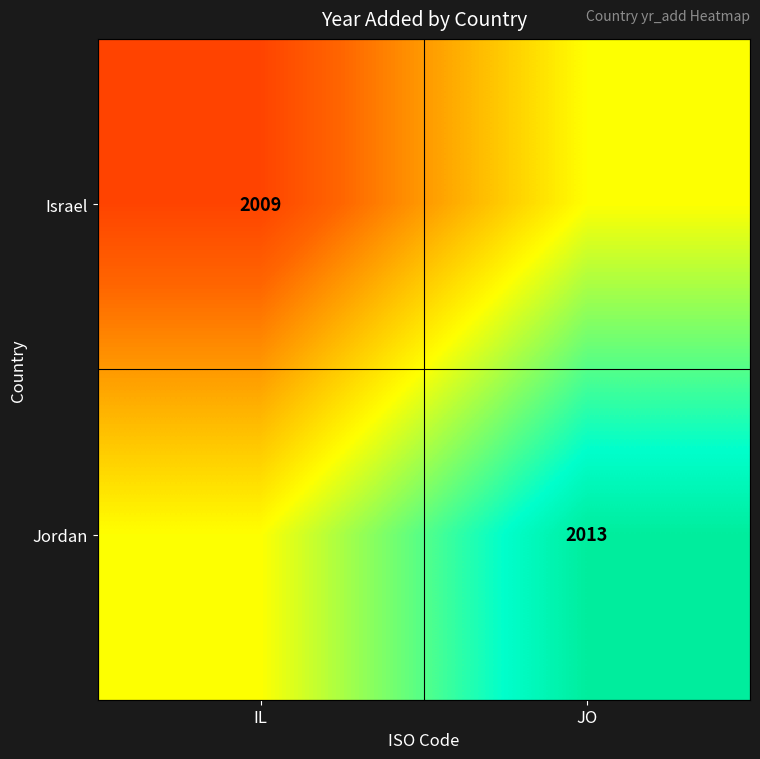

Is it true that Israel equals 2009 at IL?

True